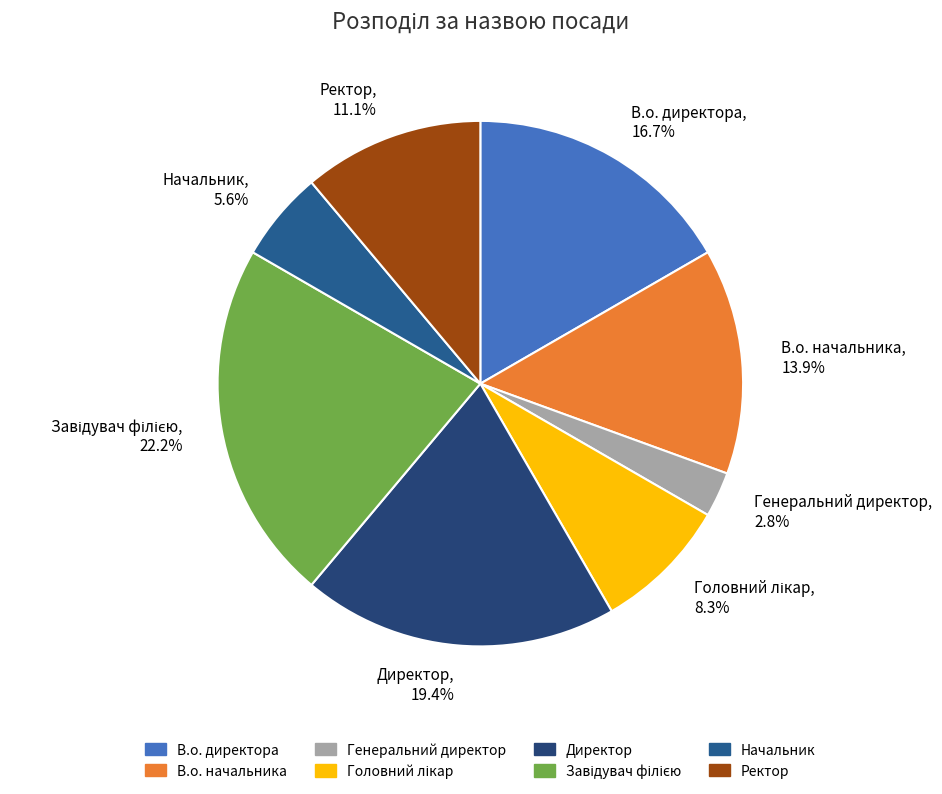

Is В.о. начальника, 13.9% the majority of the pie?

No